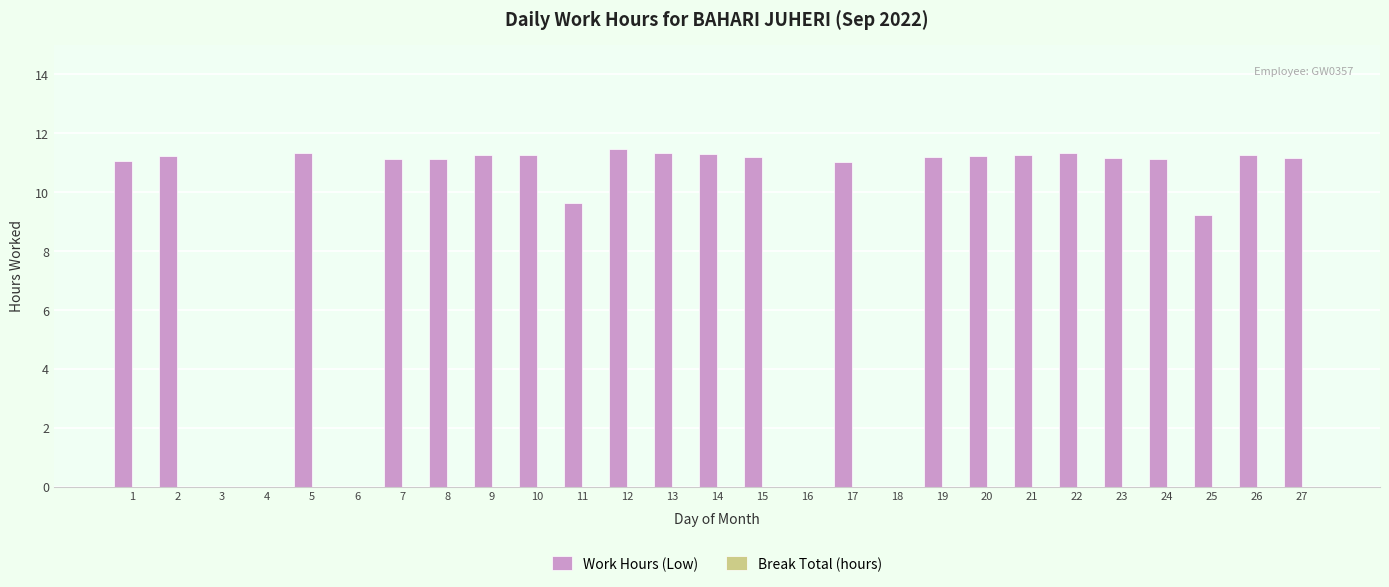

Are the bars horizontal?

No